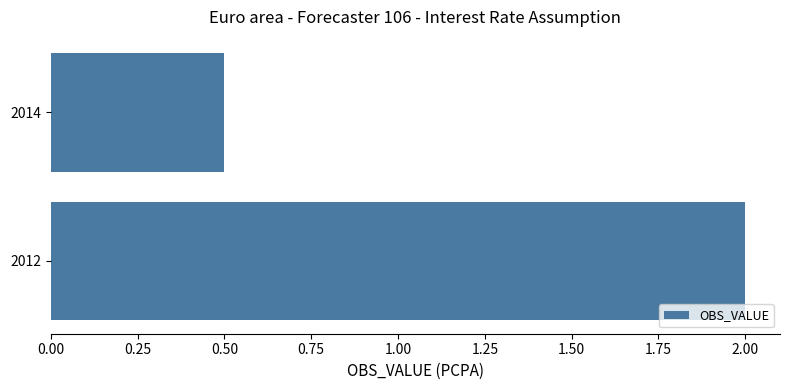

True or false: the data shows 0.7 at 2014.

False